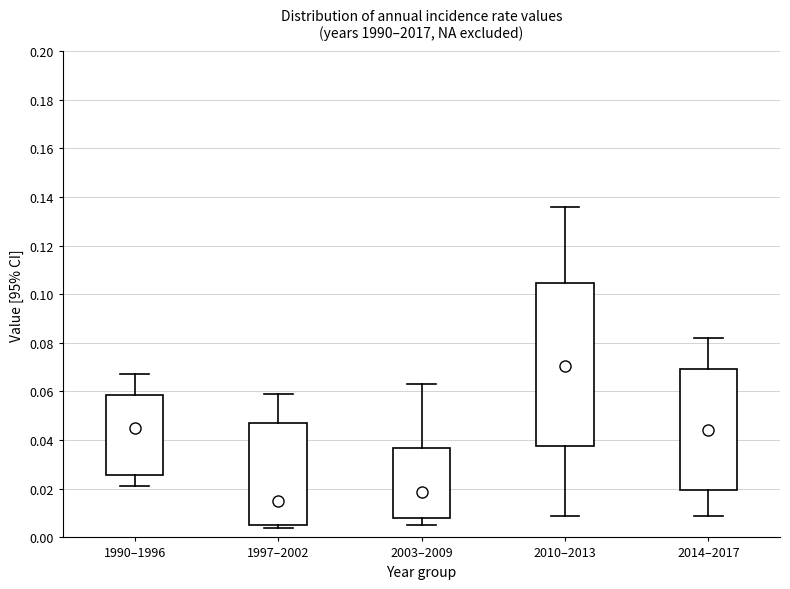

Reading left to right, transcribe this box plot: for each box, give where its median line is, the range the box spans, and where its two whiskers end, as read against the y-axis. The values are not printed on the chart, so give them approximately, as read against the axis.

1990–1996: median 0.046, box 0.026 to 0.058, whiskers 0.022 to 0.068
1997–2002: median 0.016, box 0.006 to 0.048, whiskers 0.004 to 0.060
2003–2009: median 0.018, box 0.008 to 0.036, whiskers 0.006 to 0.064
2010–2013: median 0.070, box 0.038 to 0.104, whiskers 0.010 to 0.136
2014–2017: median 0.044, box 0.020 to 0.070, whiskers 0.010 to 0.082